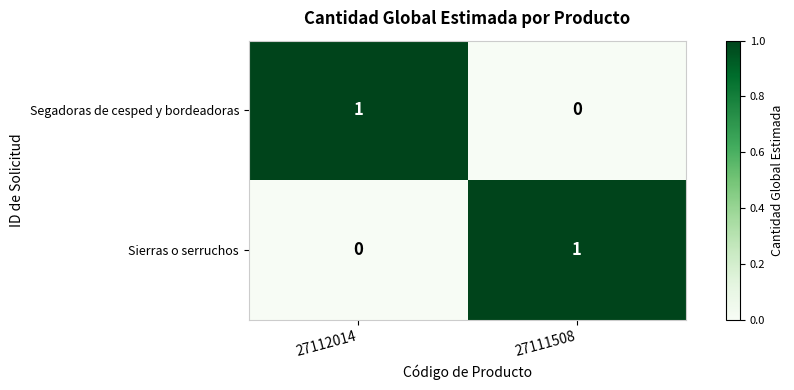

Where is Sierras o serruchos nearest to the value 0?

27112014